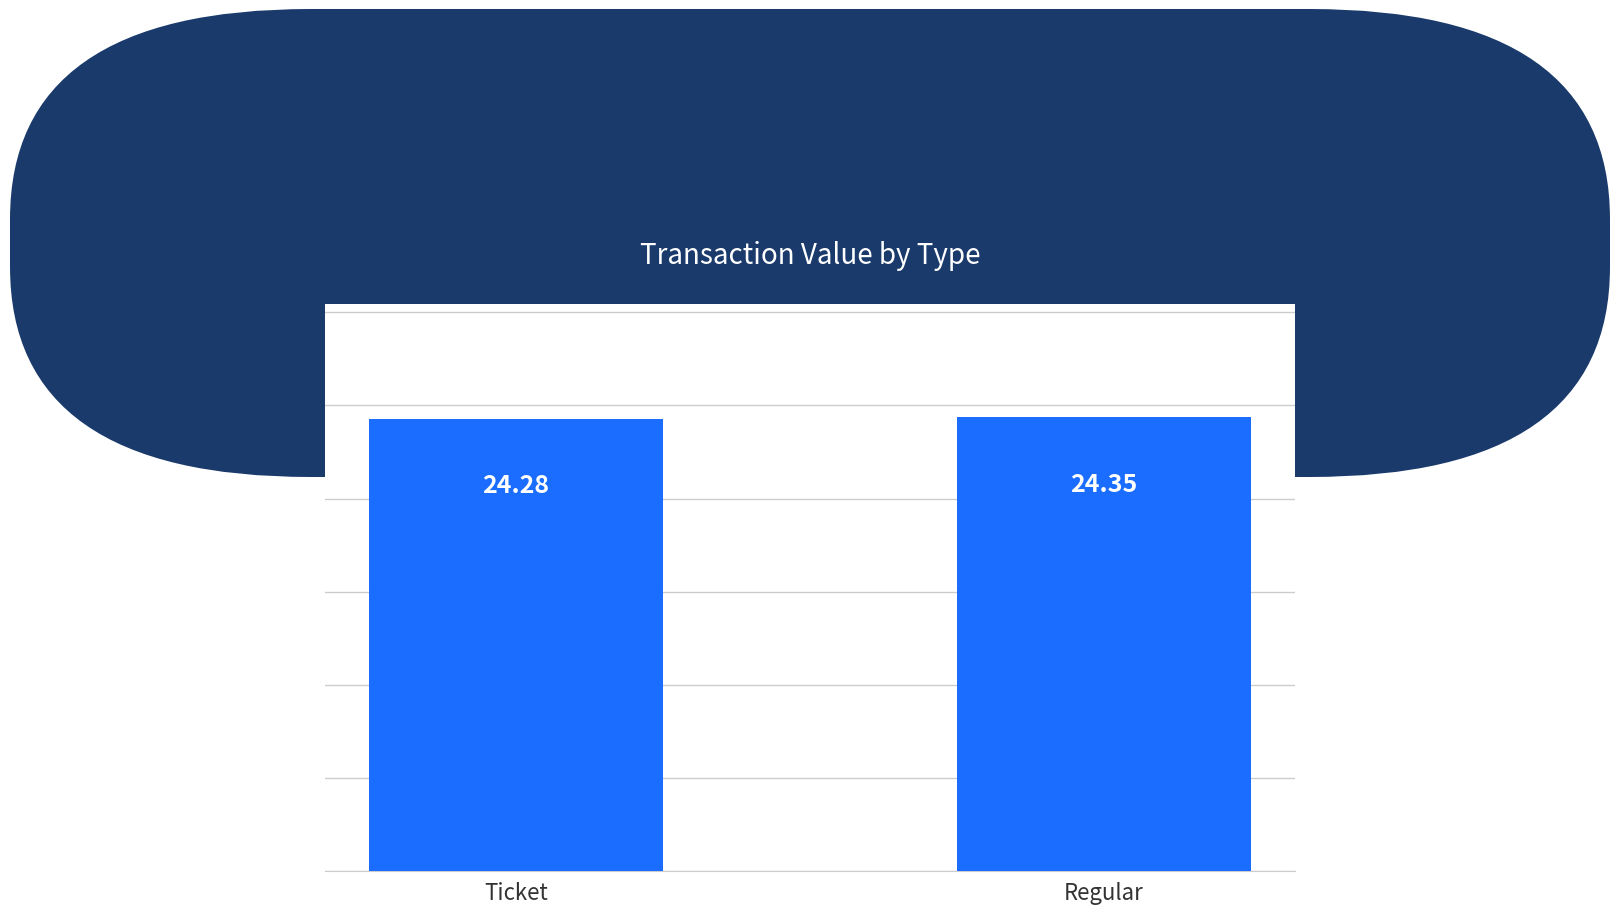

What is the difference between the values at Regular and Ticket?

0.1